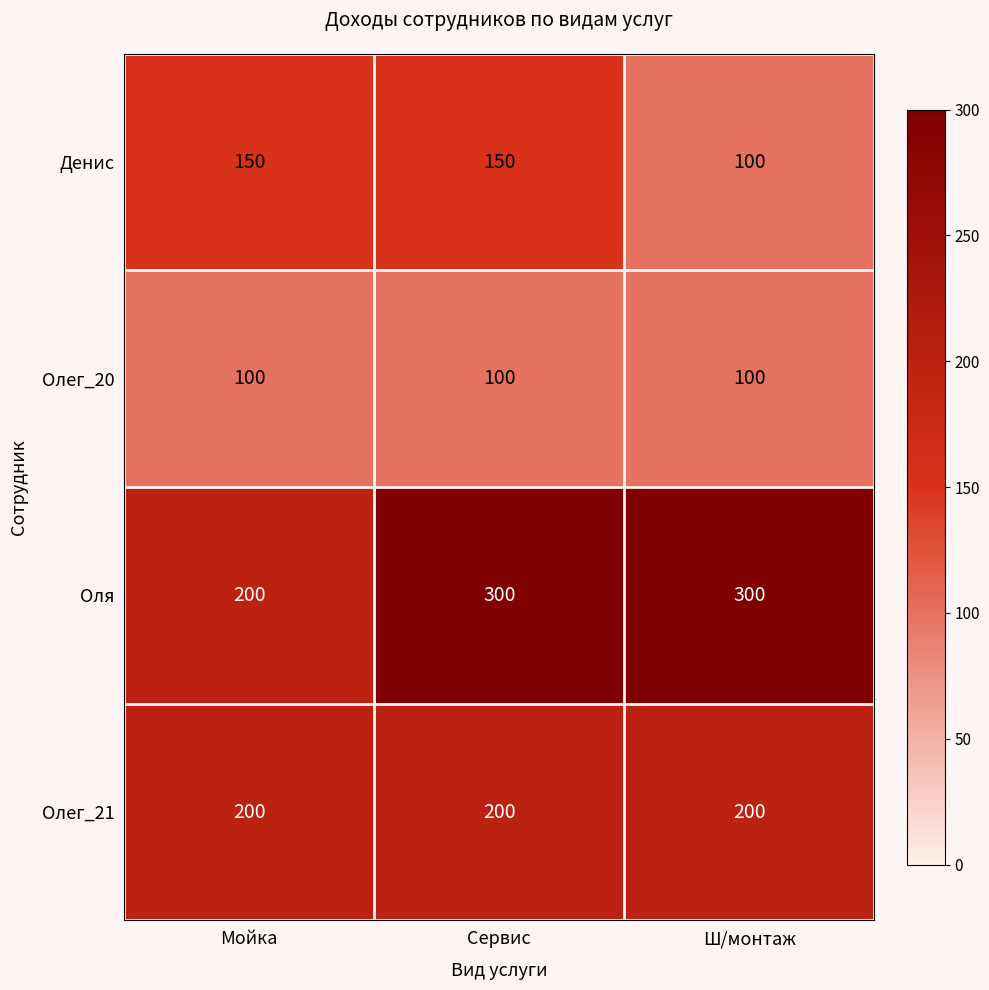

Which series has the largest total across all categories?

Оля